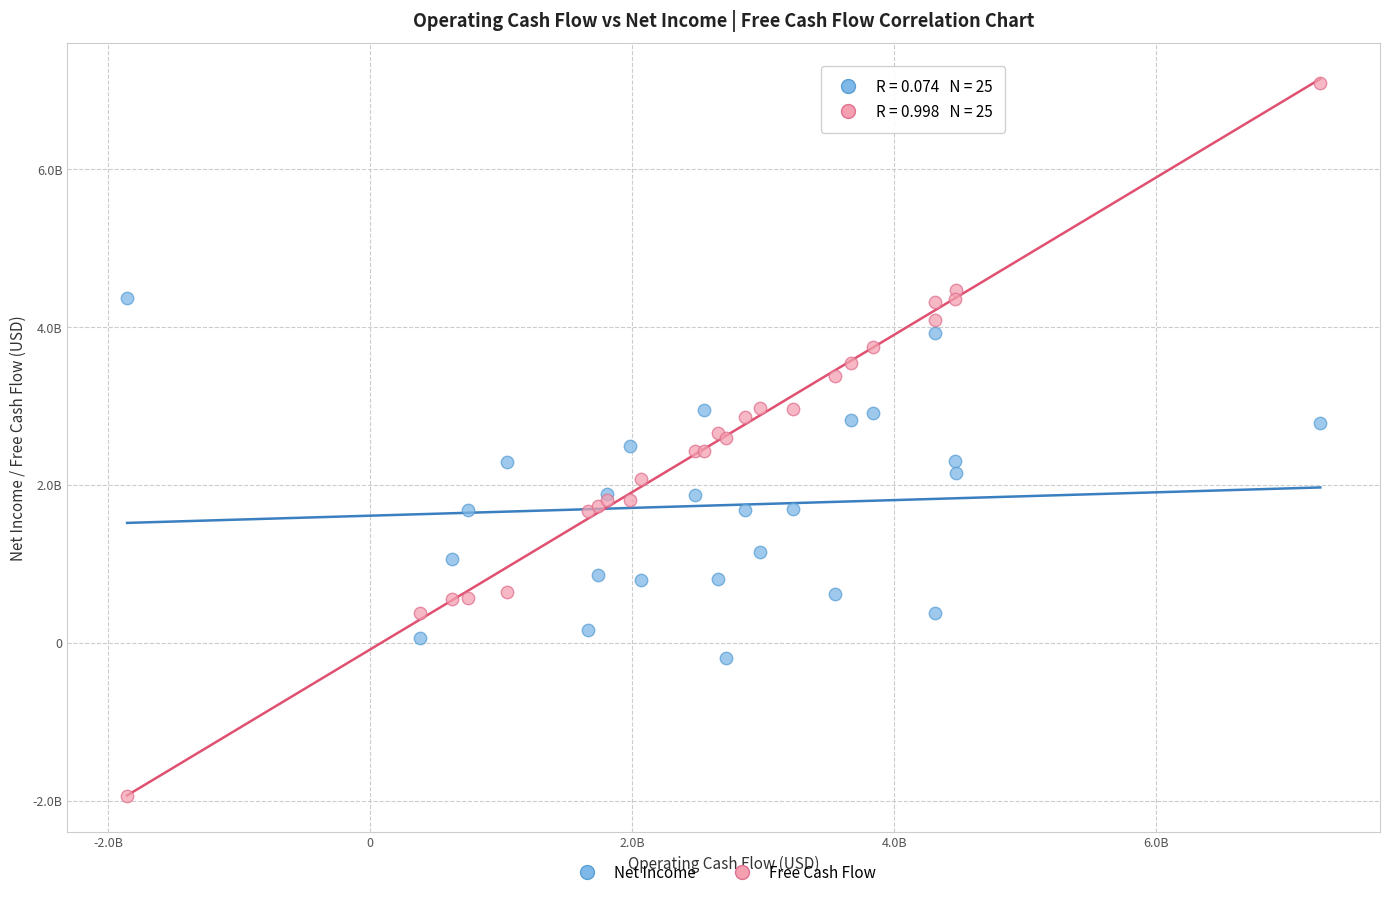

Which series reaches the minimum Y coordinate?

Free Cash Flow